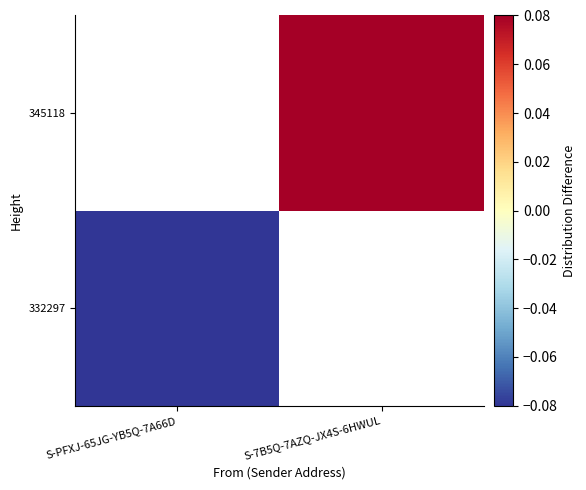

The 345118 series shows 0.5 at S-7B5Q-7AZQ-JX4S-6HWUL. True or false?

False